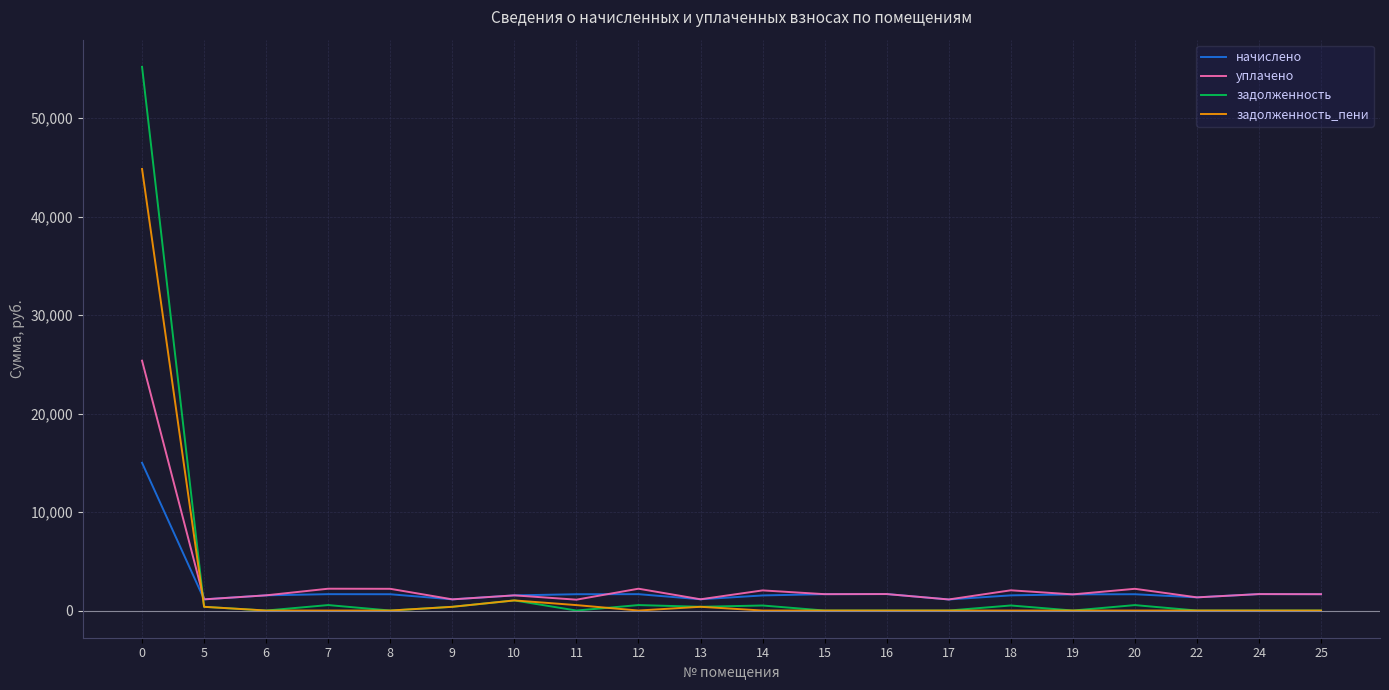

The value of задолженность_пени at 20 is 0.0. True or false?

True